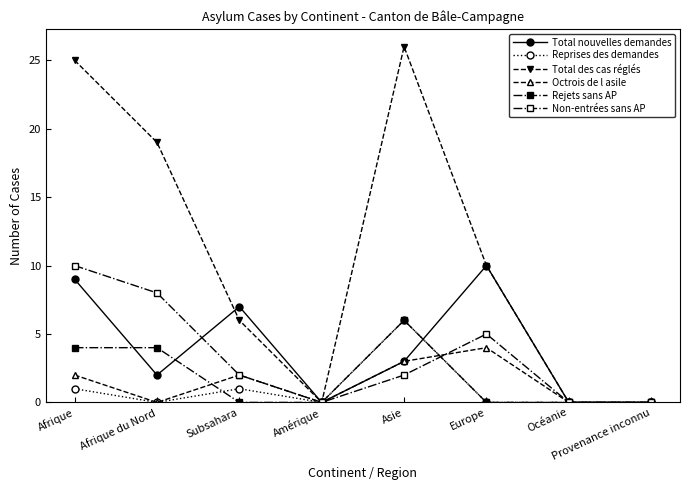

Does the chart have visible grid lines?

No